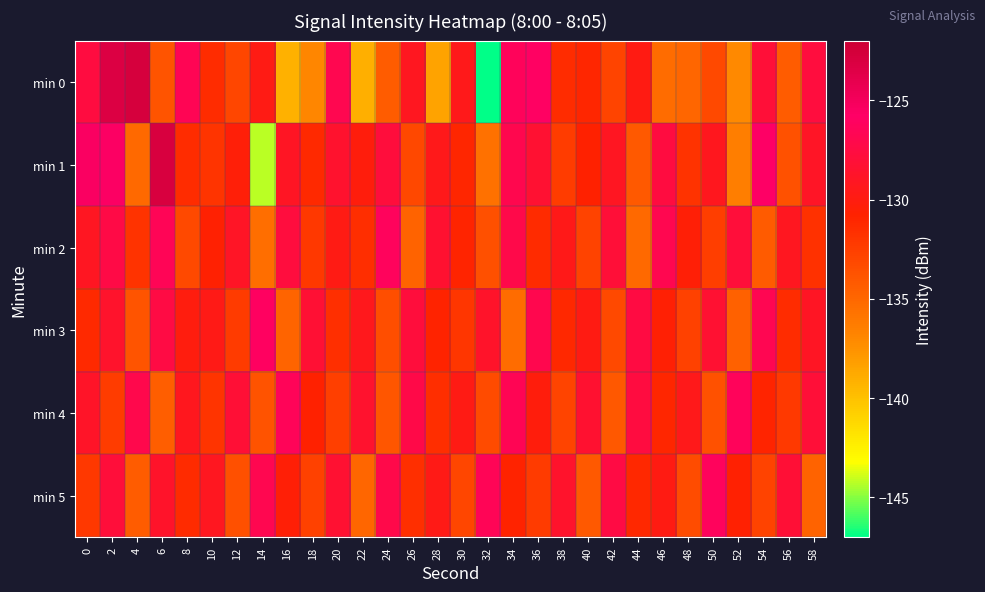

Between 40 and 30, which is larger?

30